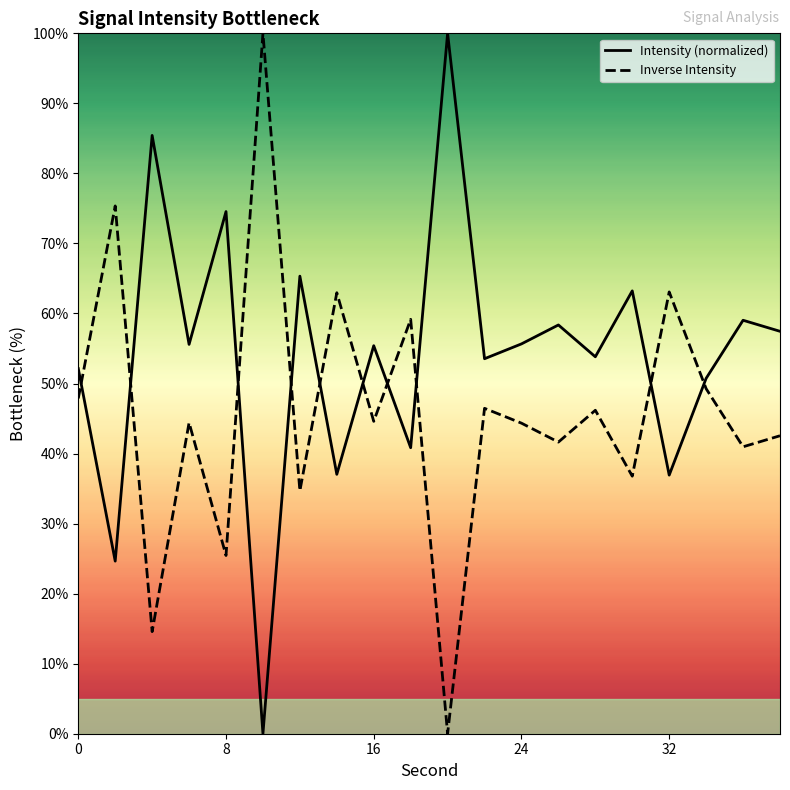

What are all the series names shown in the legend?

Intensity (normalized), Inverse Intensity